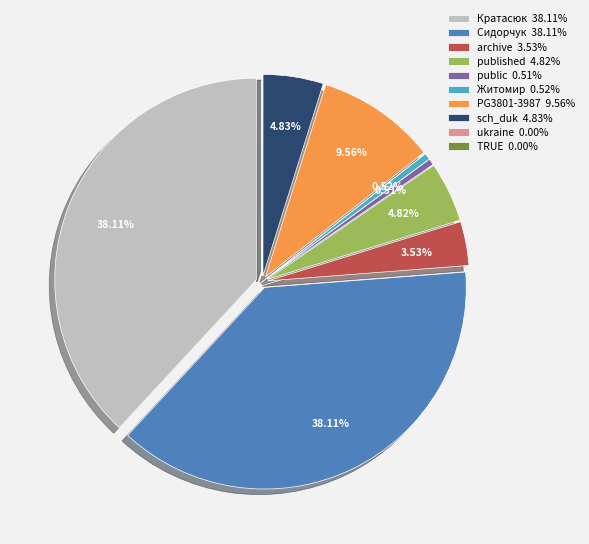

Does Житомир represent more than half of the total?

No